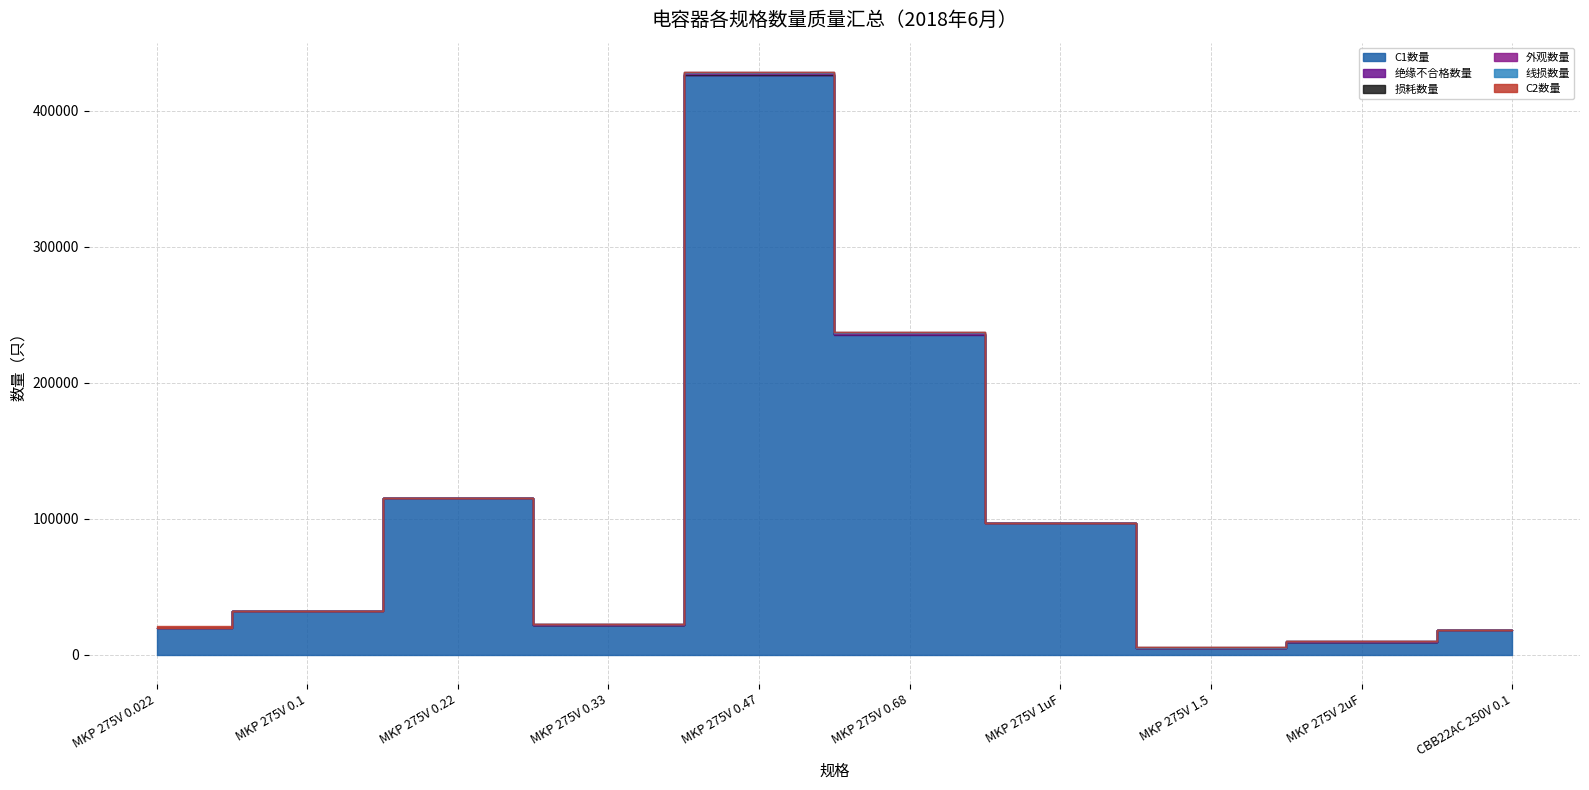

The 外观数量 series shows 0 at CBB22AC 250V 0.1. True or false?

True